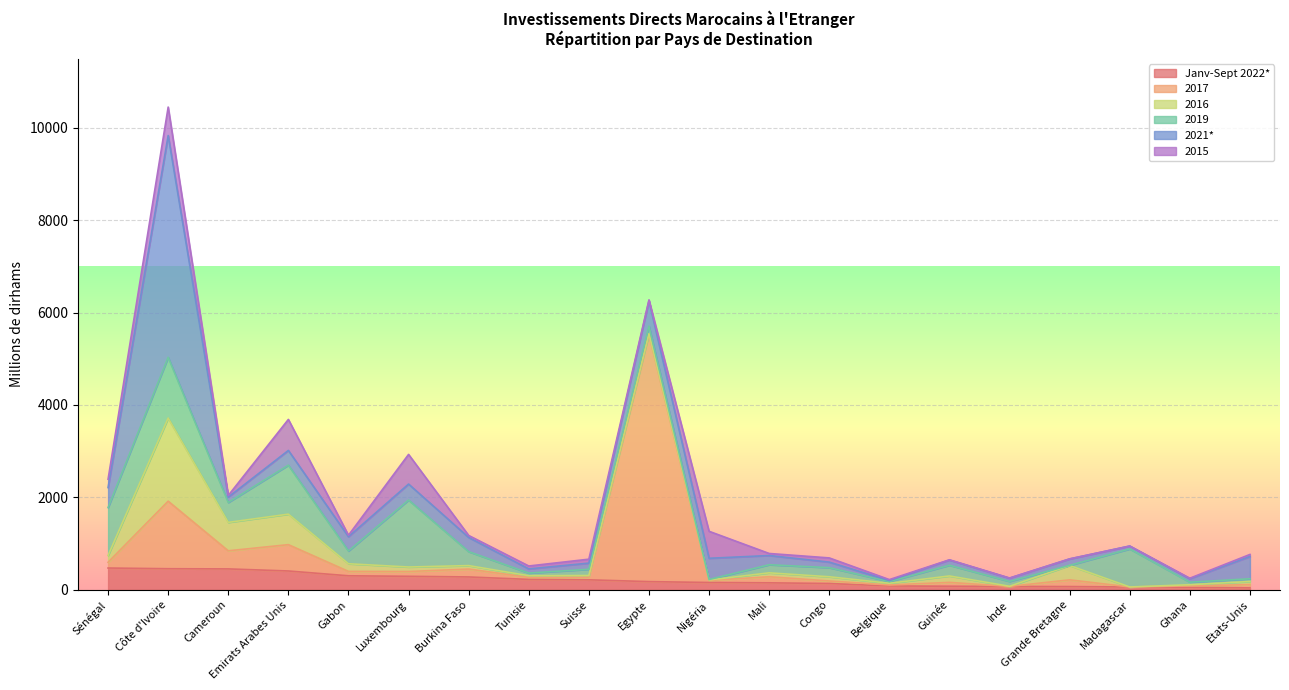

What is the label of the 15th point from the left?

Guinée